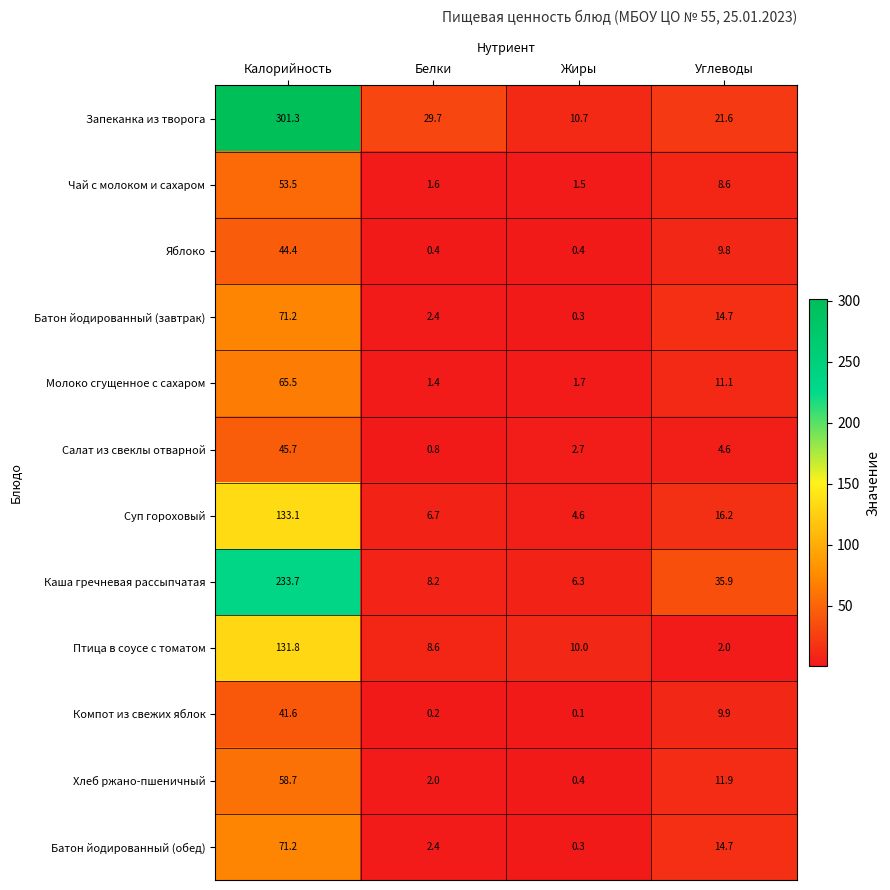

What is the difference between the second highest and second lowest values in the Молоко сгущенное с сахаром series?

9.4